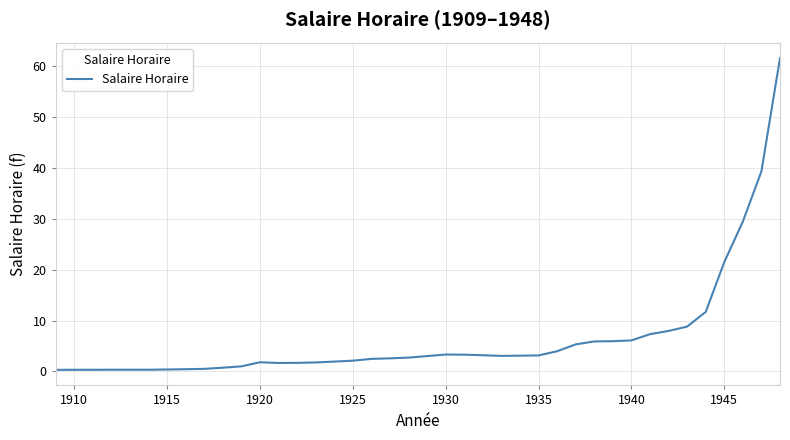

What is the maximum value shown in the chart?

61.6